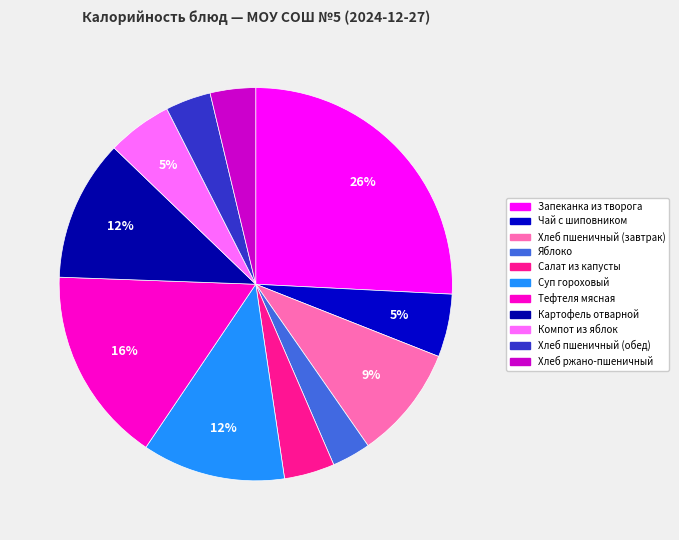

Which slice is the largest?

Запеканка из творога